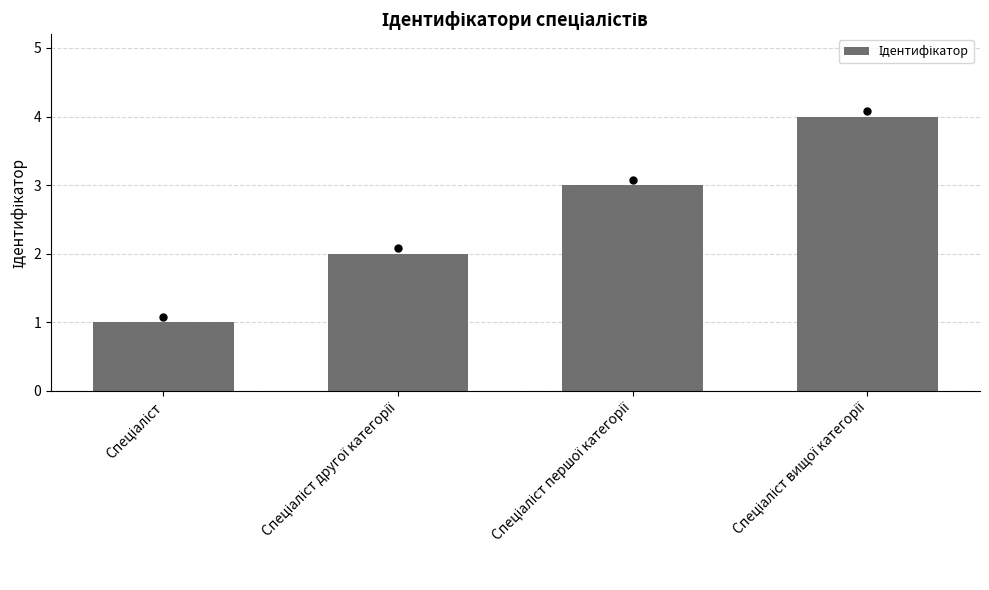

Which has a higher value, Спеціаліст or Спеціаліст першої категорії?

Спеціаліст першої категорії